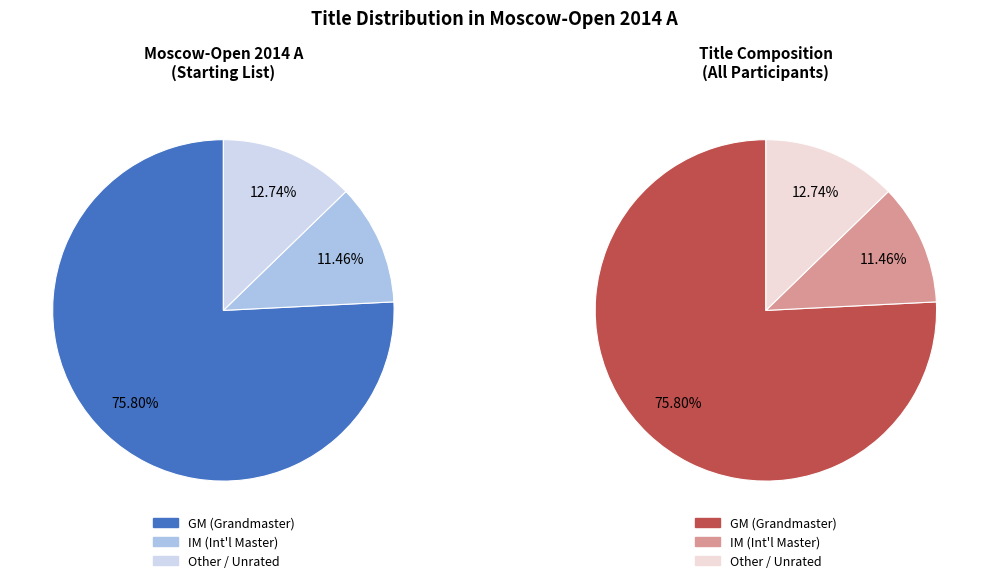

Which category accounts for the majority?

GM